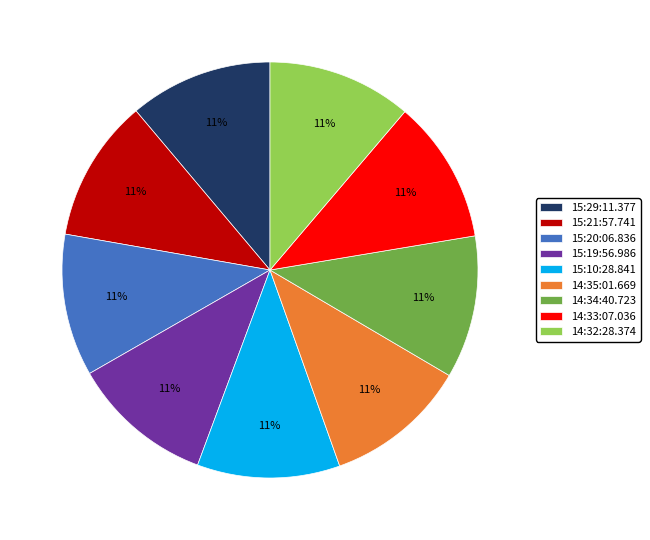

To the nearest percent, what is the combined percentage of 15:19:56.986 and 15:20:06.836?

22%